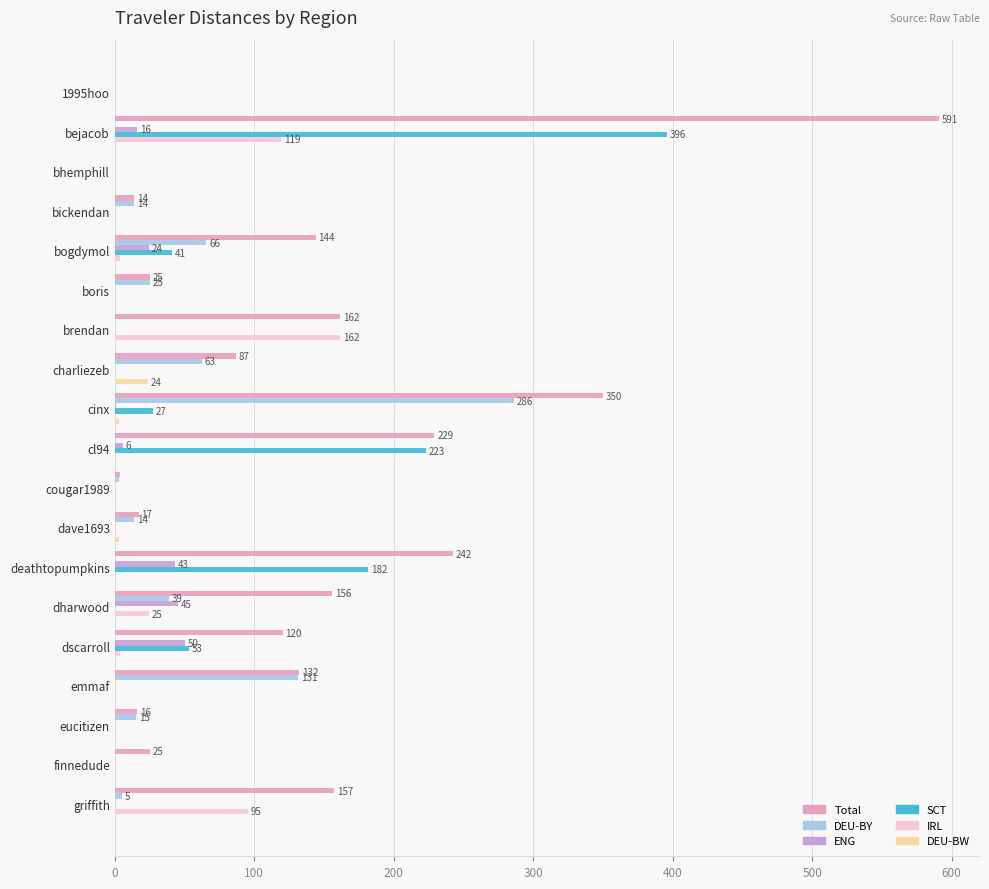

Which series has the largest total across all categories?

Total